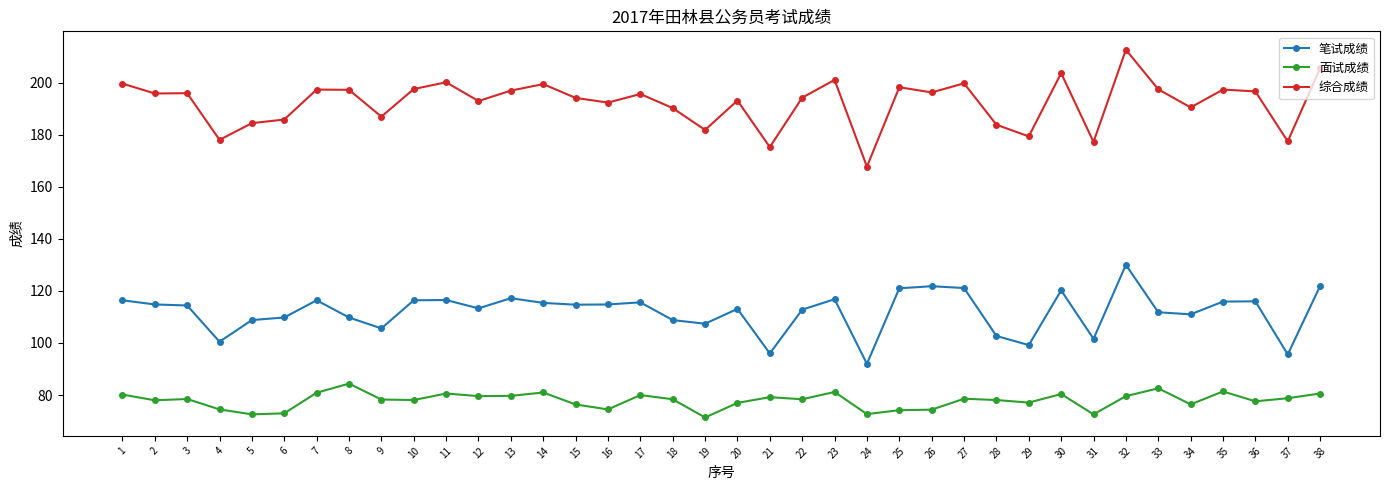

What is the difference between the highest and lowest values at 1?

119.4